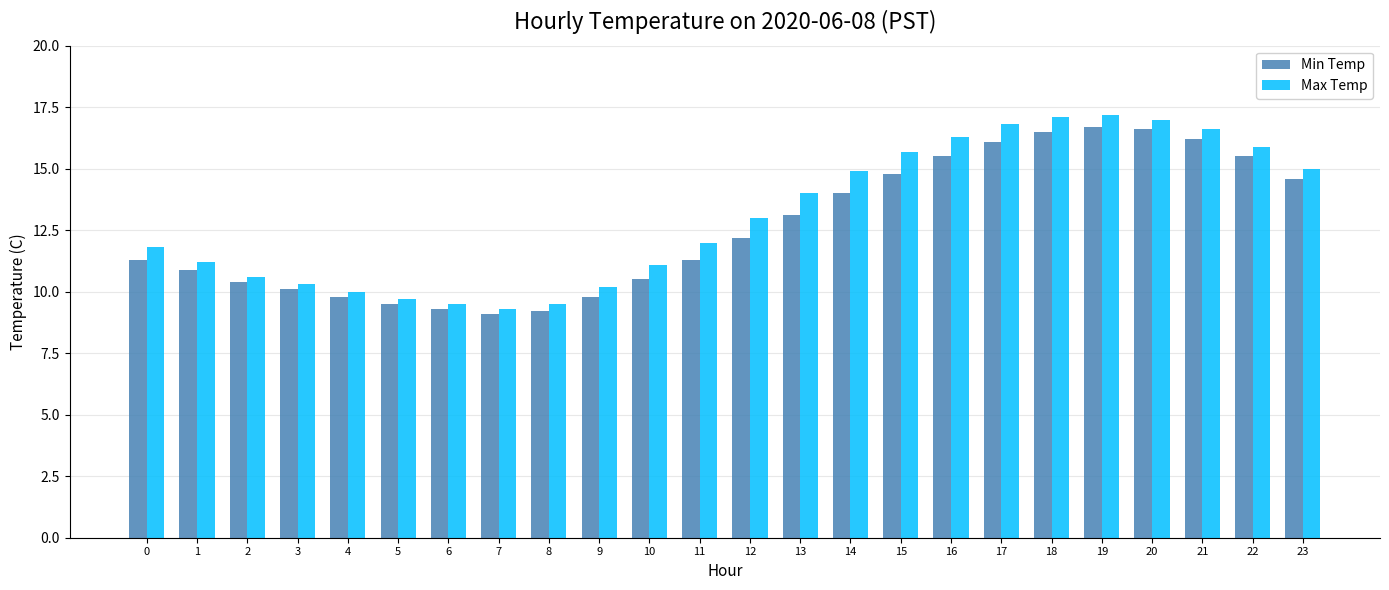

What are all the series names shown in the legend?

Min Temp, Max Temp